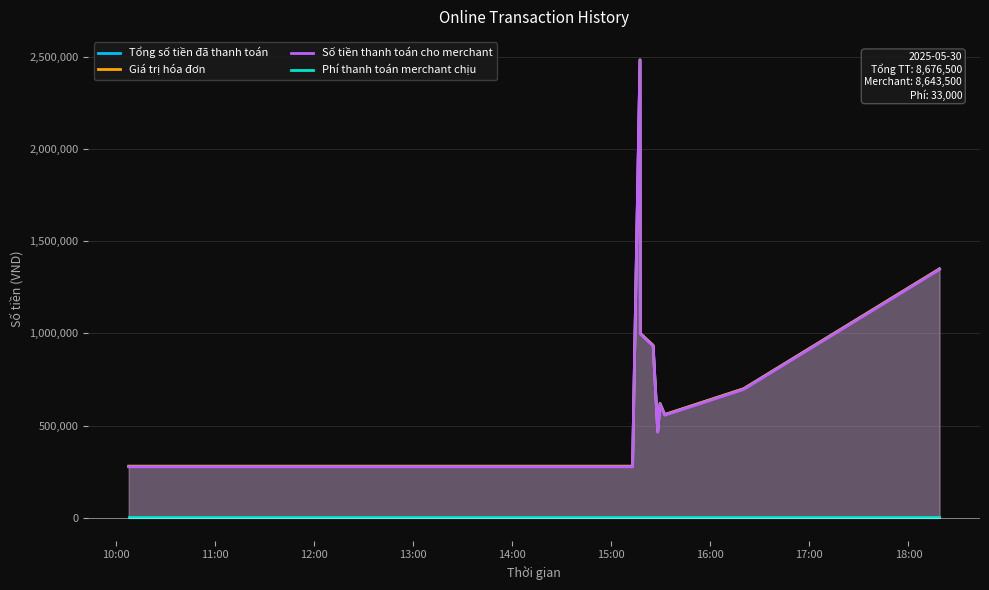

Is it true that Số tiền thanh toán cho merchant equals 648546 at 9?

False